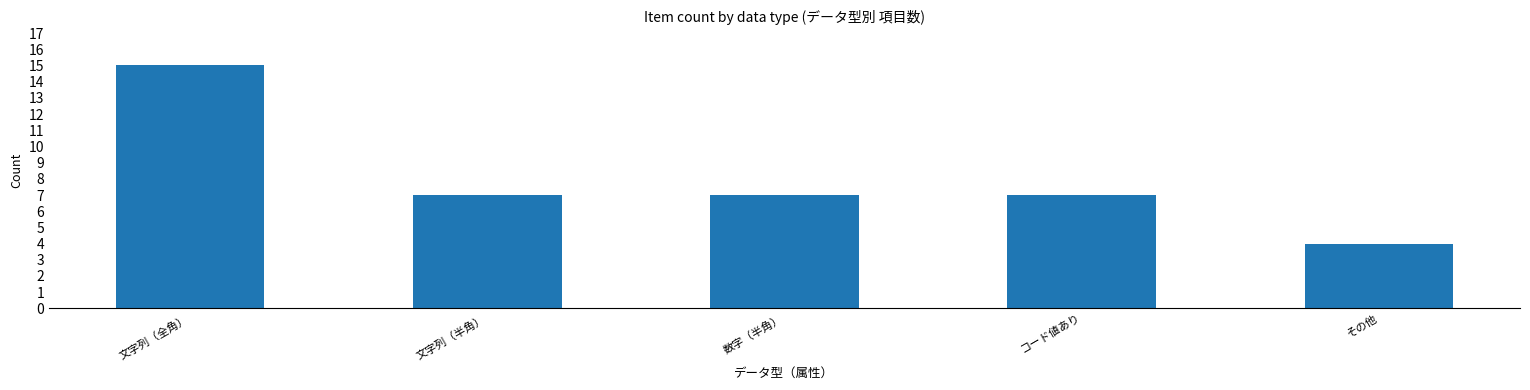

Are the bars horizontal?

No